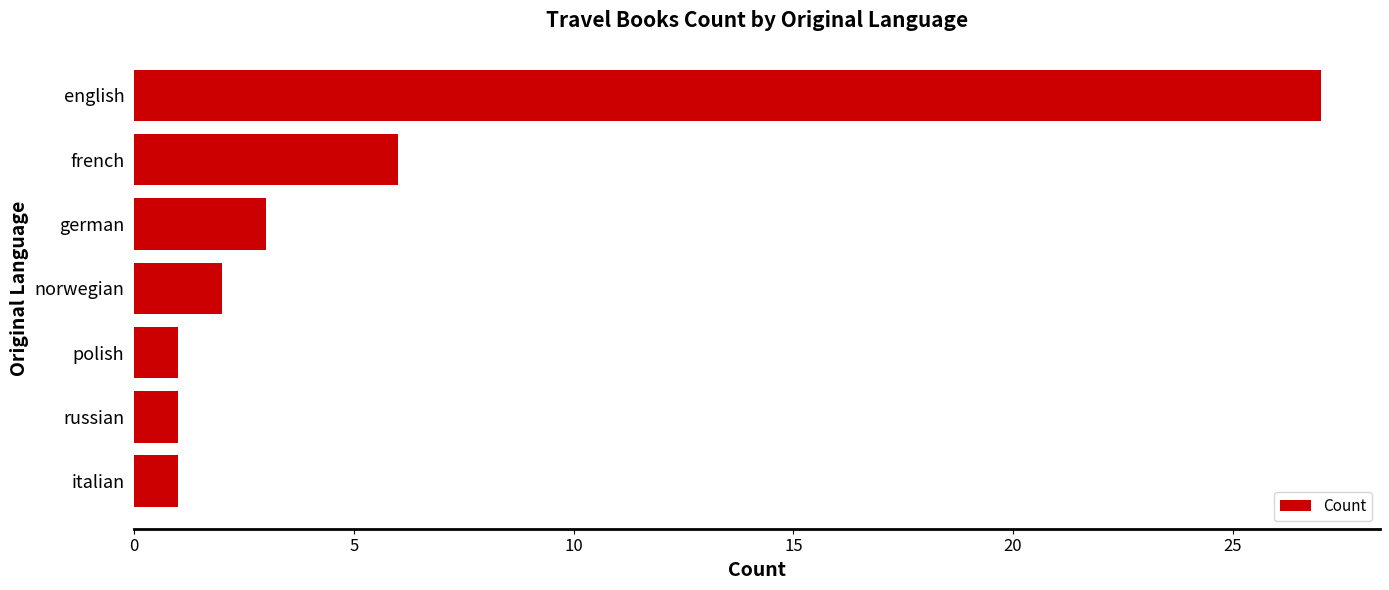

What is the difference between the maximum and minimum values?

26